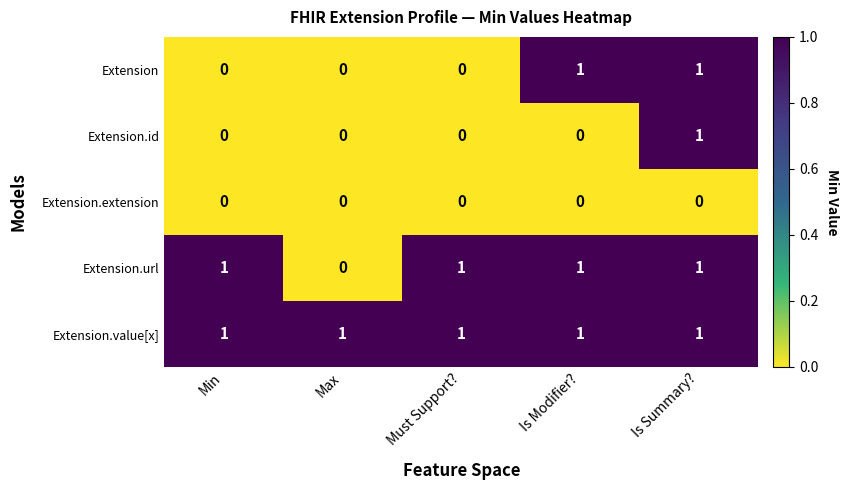

Reading left to right, what are all the values shown in this chart?

Extension: 0	0	0	1	1
Extension.id: 0	0	0	0	1
Extension.extension: 0	0	0	0	0
Extension.url: 1	0	1	1	1
Extension.value[x]: 1	1	1	1	1